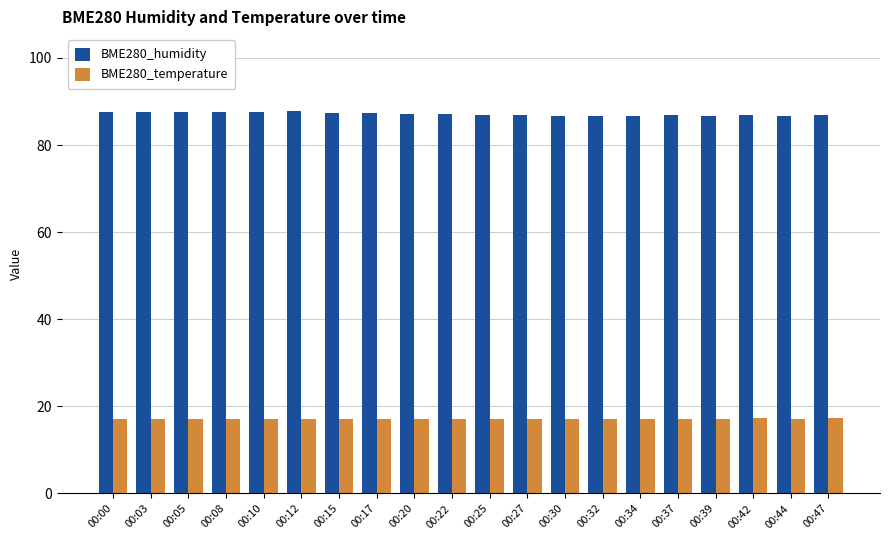

At how many categories does at least one series exceed 18?

20